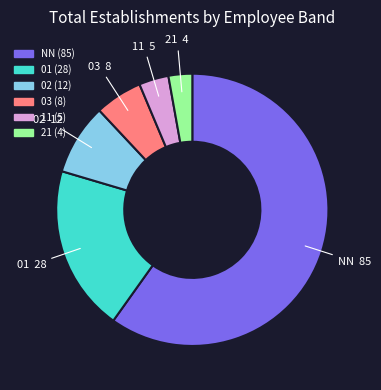

Which slice is the largest?

NN